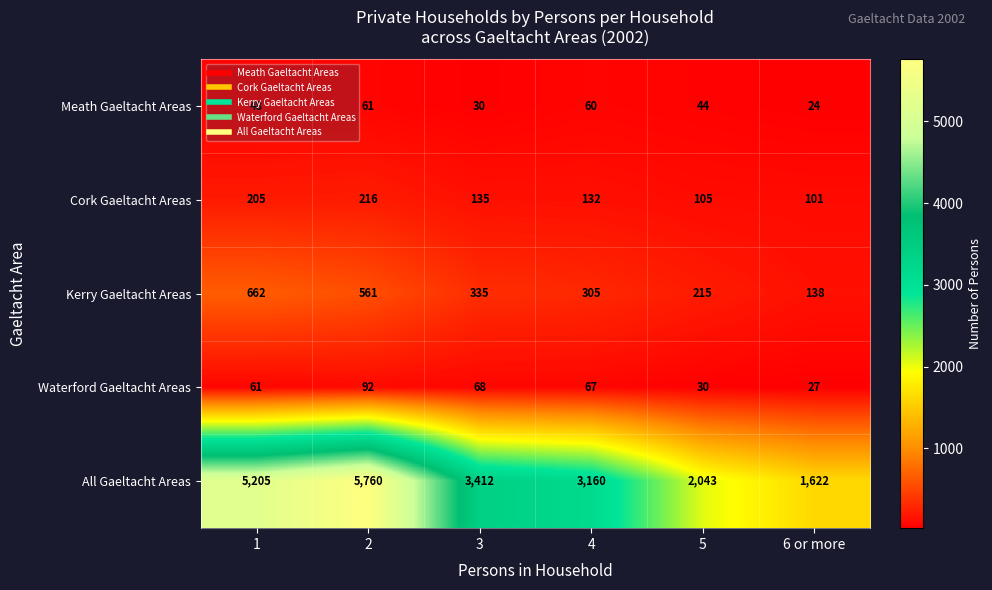

Is it true that Waterford Gaeltacht Areas equals 42 at 5?

False